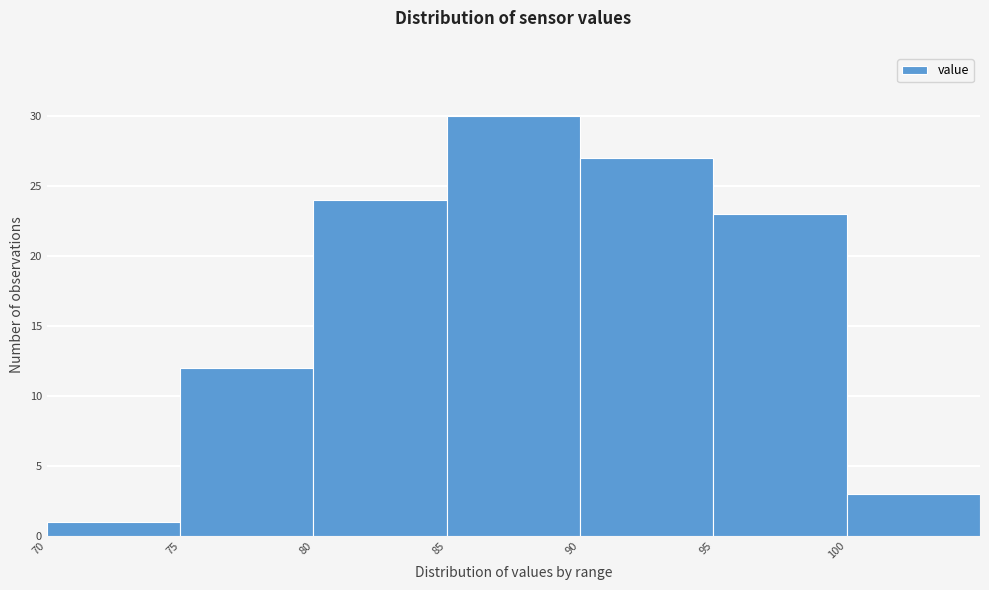

Reading left to right, list every bar in this chart as the range it spans on the x-axis followed by its height. The values are not printed on the chart, so give them approximately, as read against the axis.

70 to 75: 1
75 to 80: 12
80 to 85: 24
85 to 90: 30
90 to 95: 27
95 to 100: 23
100 to 105: 3